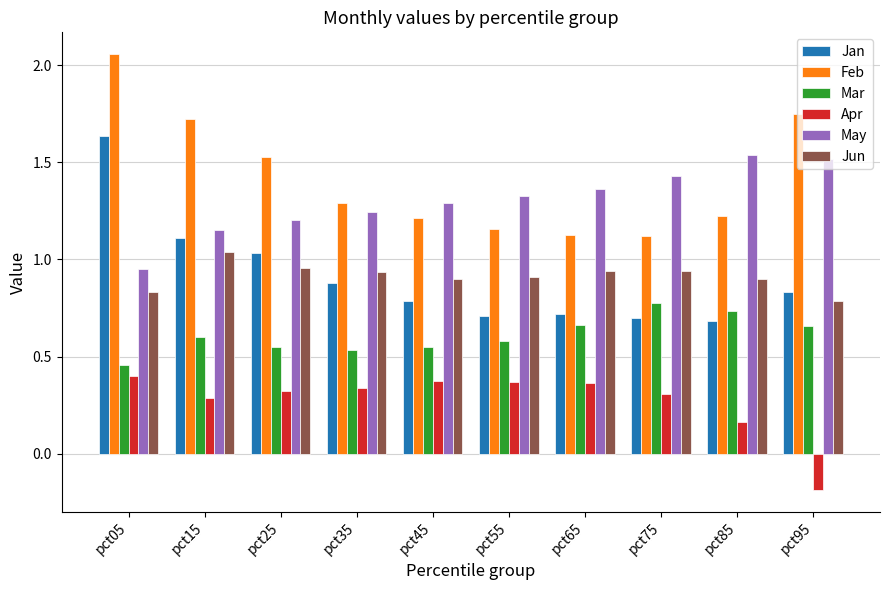

Which series has the widest spread of values?

Jan